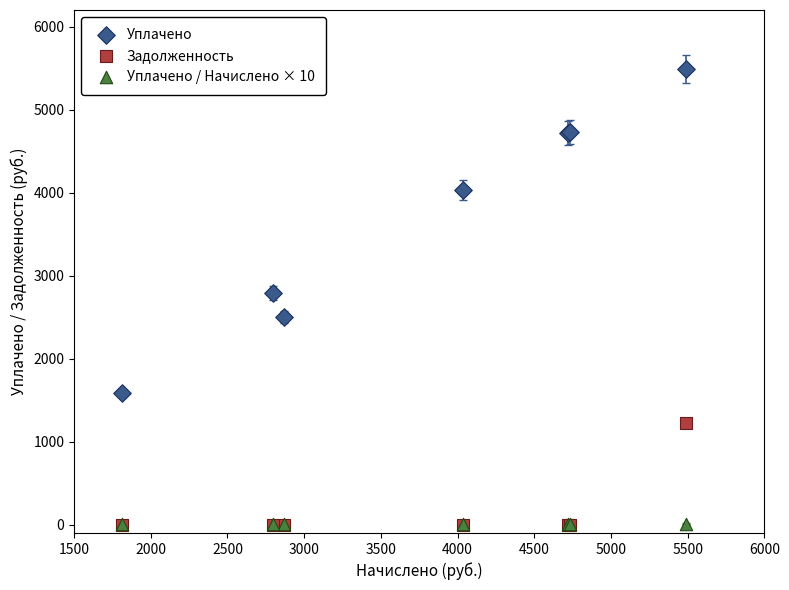

In the Уплачено series, what Y value is closest to 3536?

4036.5